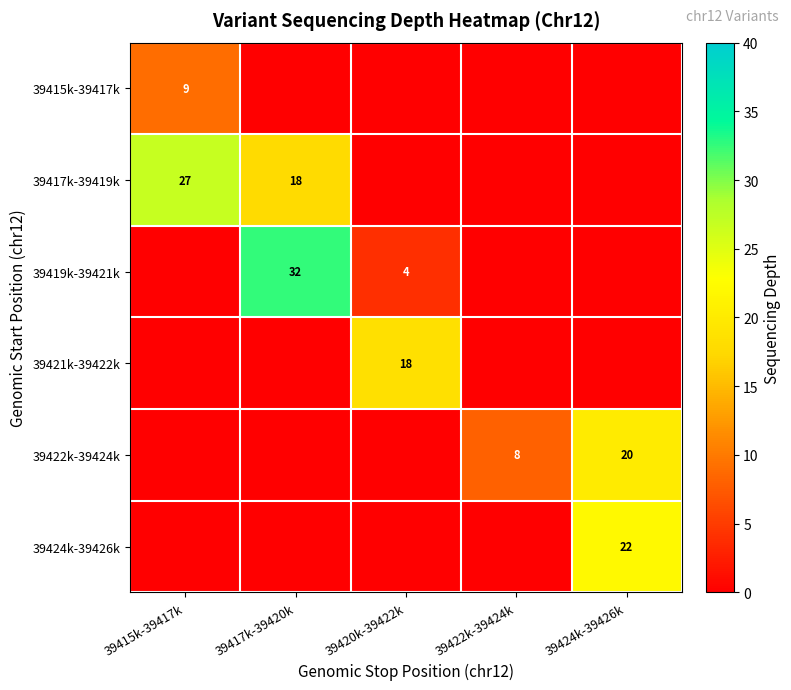

The value of 39422k-39424k at 39424k-39426k is 10. True or false?

False